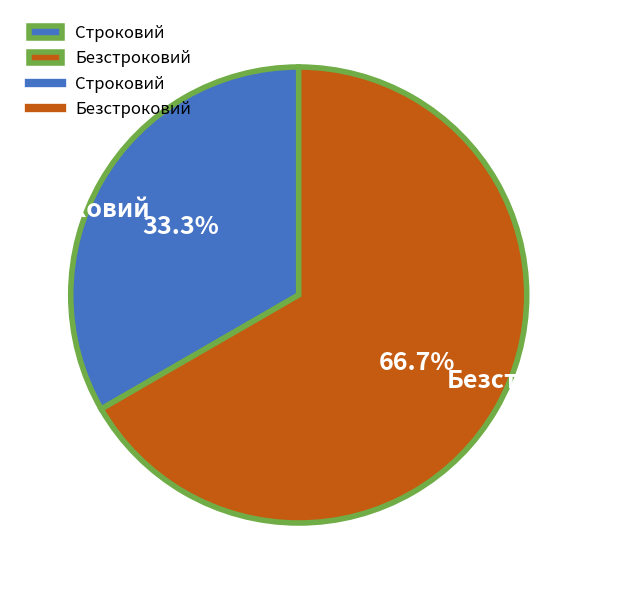

To the nearest percent, what is the difference between the largest and smallest slice percentages?

33%